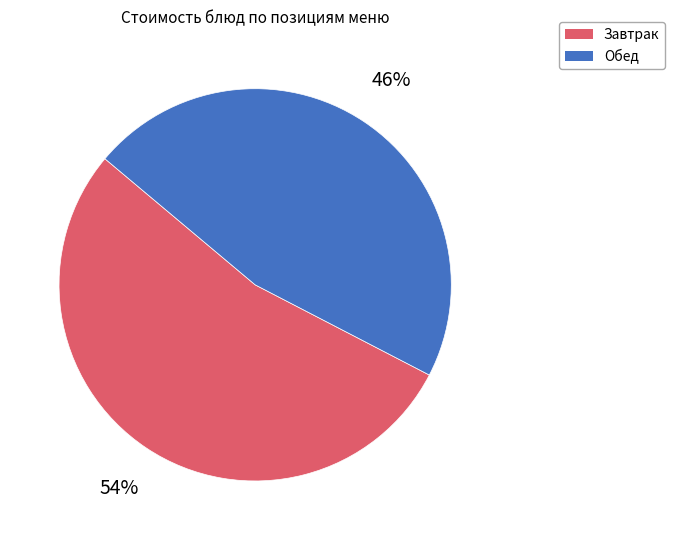

Combined, do Завтрак and Обед account for over 50%?

Yes